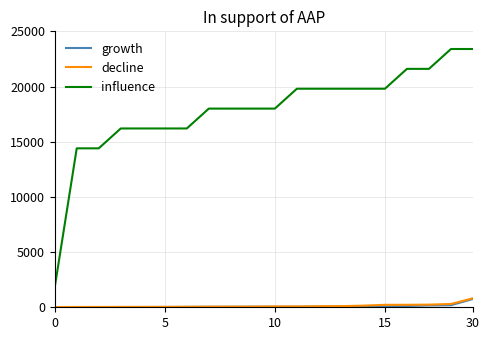

Which series has the largest total across all categories?

influence